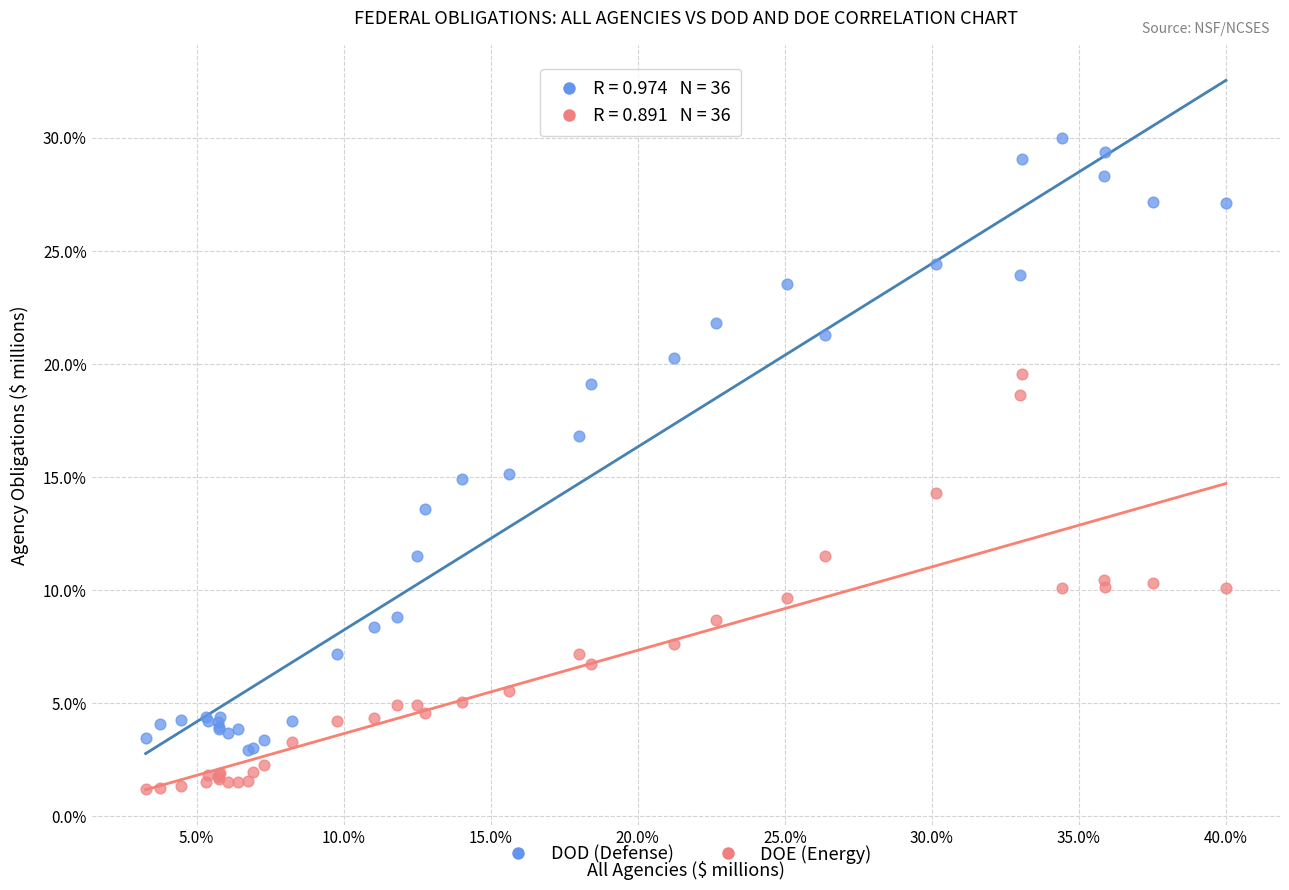

Which series contains the lowest Y value?

DOE (Energy)